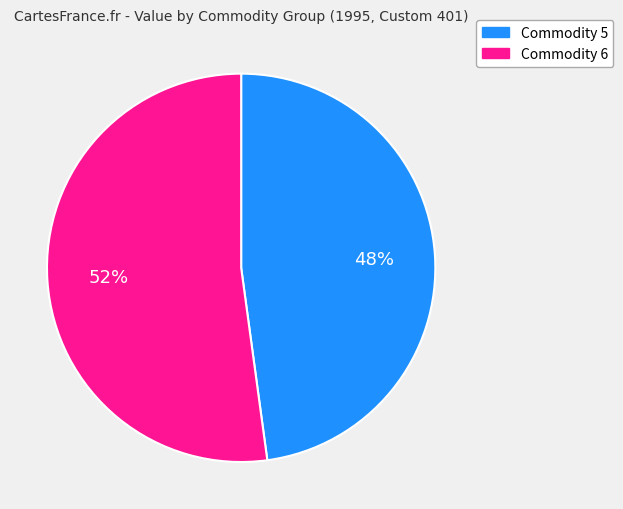

What percentage is the Commodity 5 slice, to the nearest percent?

48%